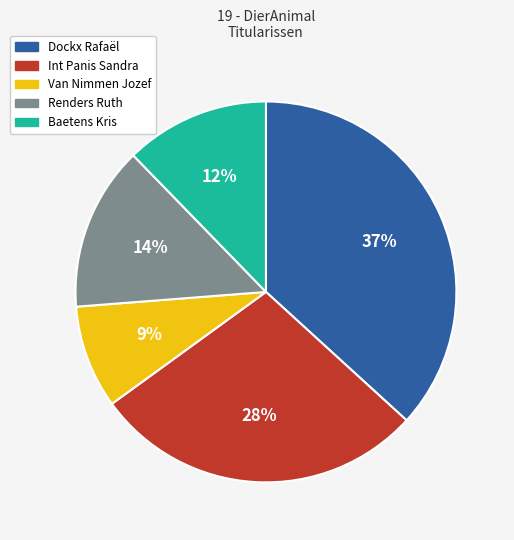

To the nearest percent, what is the combined percentage of Renders Ruth and Baetens Kris?

26%